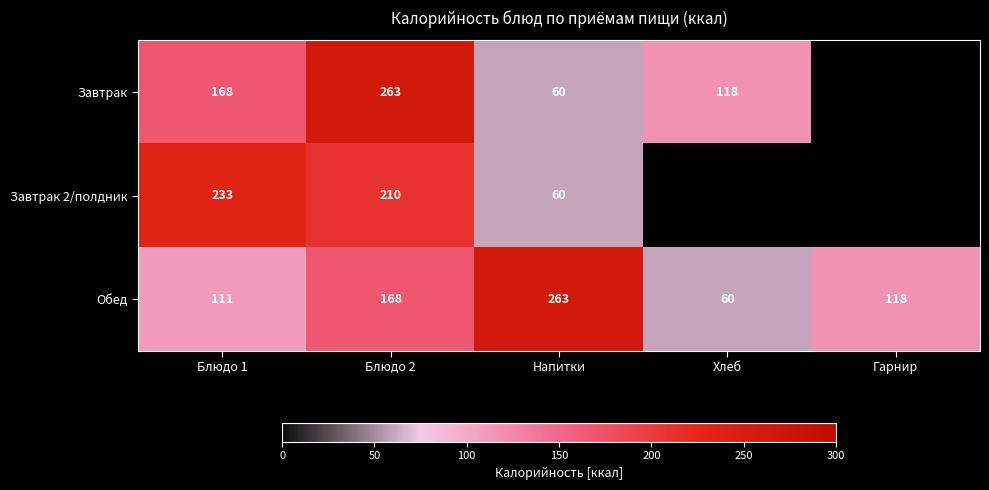

At which category is the sum across all series the highest?

Блюдо 2